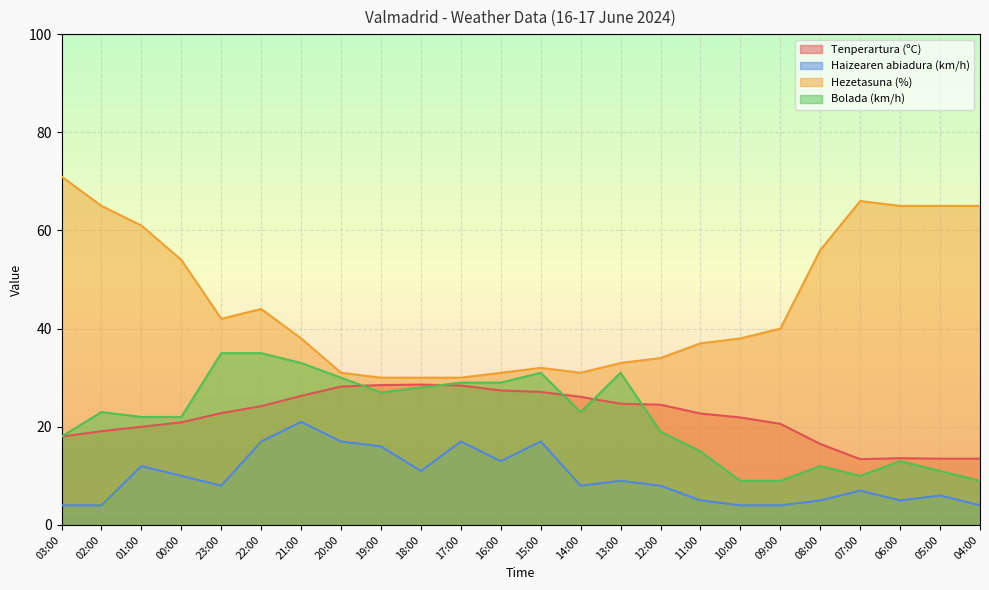

At which category does Bolada (km/h) reach its first local peak?

02:00